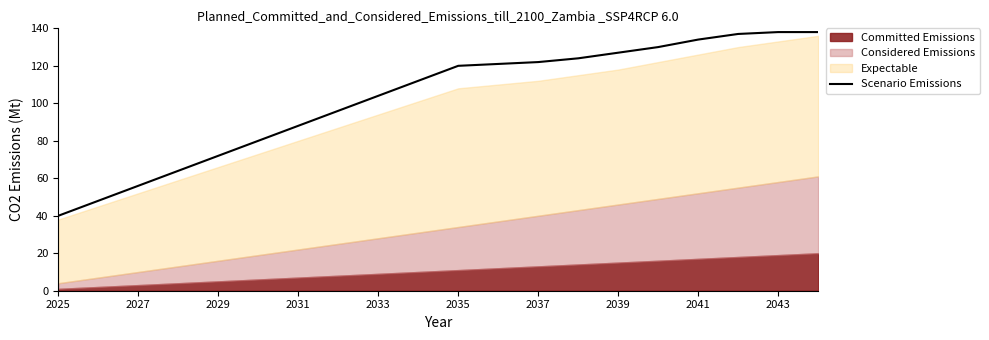

The Scenario Emissions series shows 134 at 2041. True or false?

True